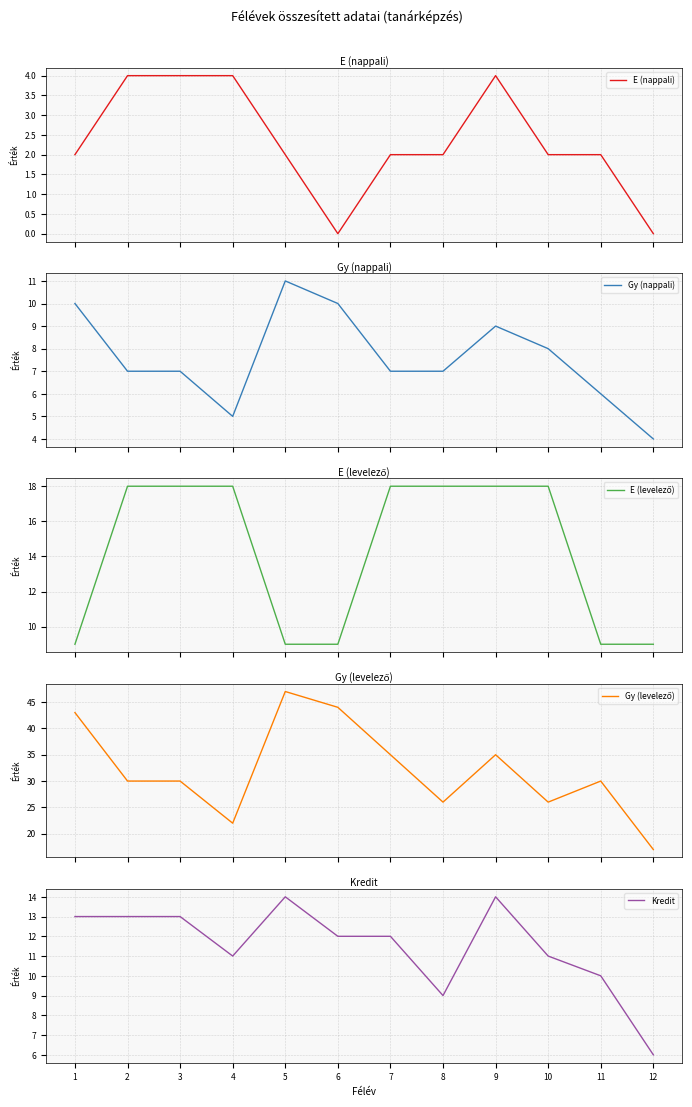

How many lines are shown in the chart?

5